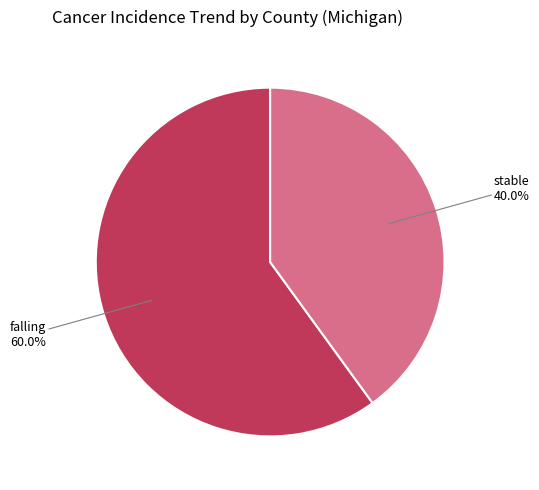

To the nearest percent, what is the difference between the largest and smallest slice percentages?

20%